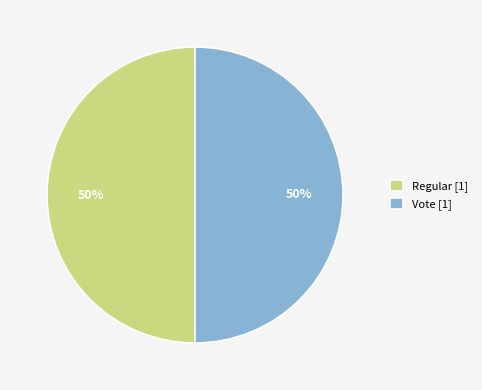

To the nearest percent, what is the combined percentage of Regular [1] and Vote [1]?

100%